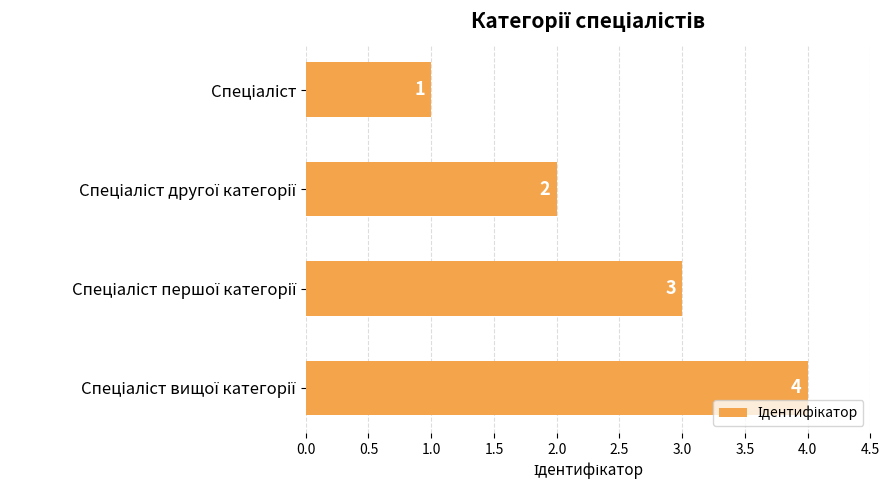

Does the chart contain stacked bars?

No